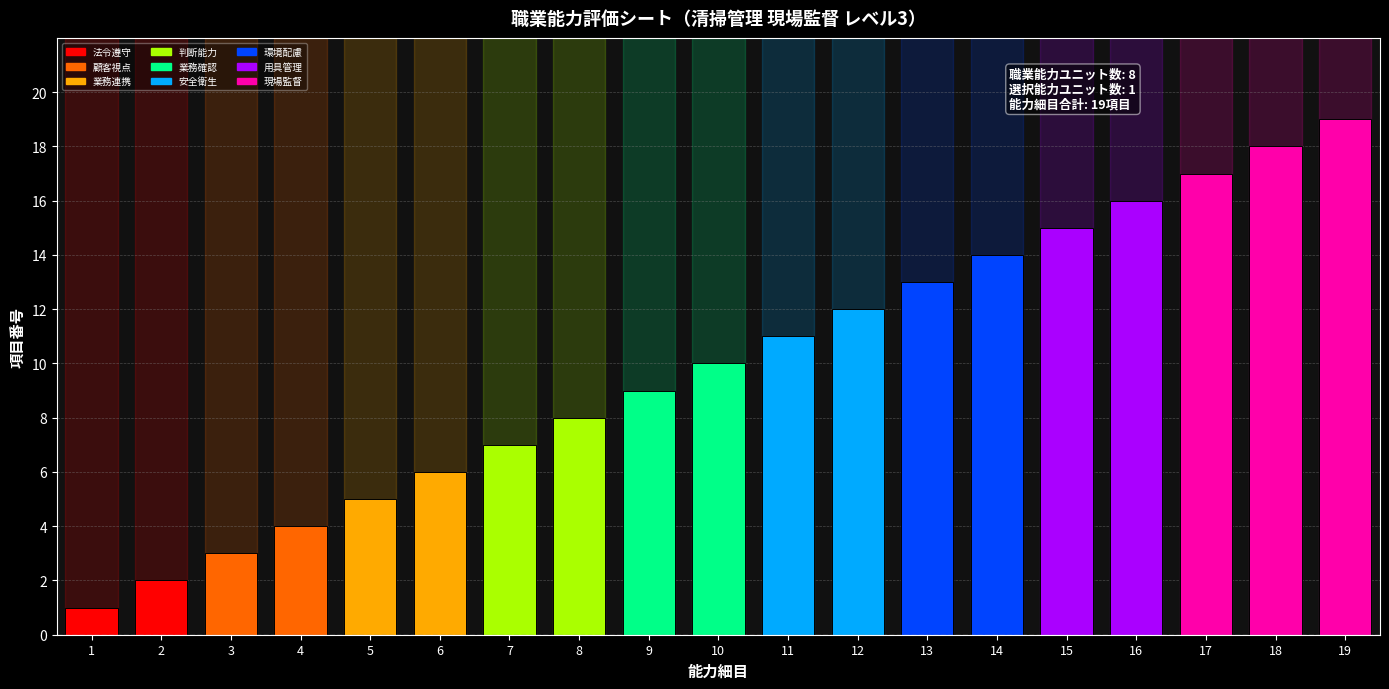

Rank the categories by value from highest to lowest.

19, 18, 17, 16, 15, 14, 13, 12, 11, 10, 9, 8, 7, 6, 5, 4, 3, 2, 1